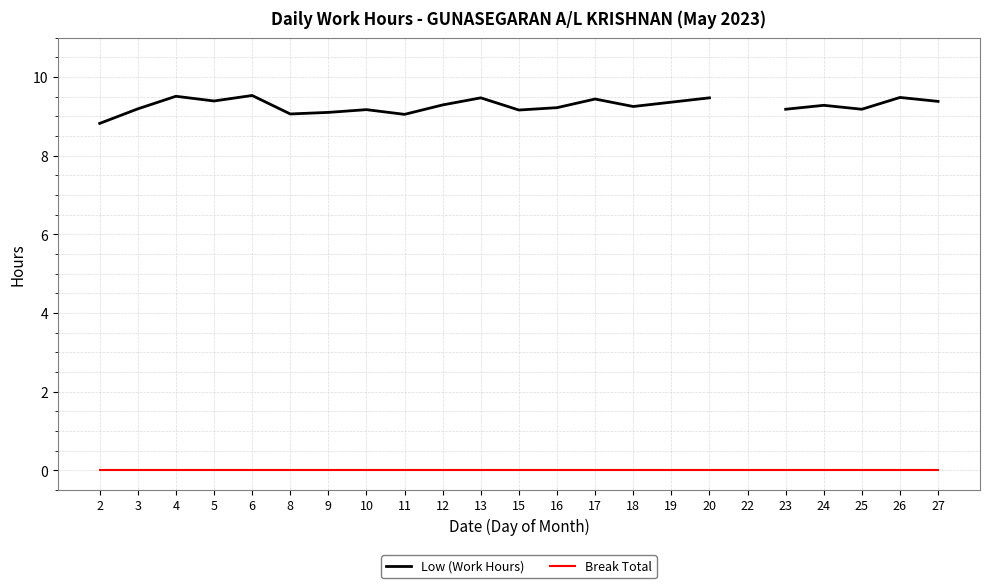

True or false: Low (Work Hours) and Break Total cross at least once.

False